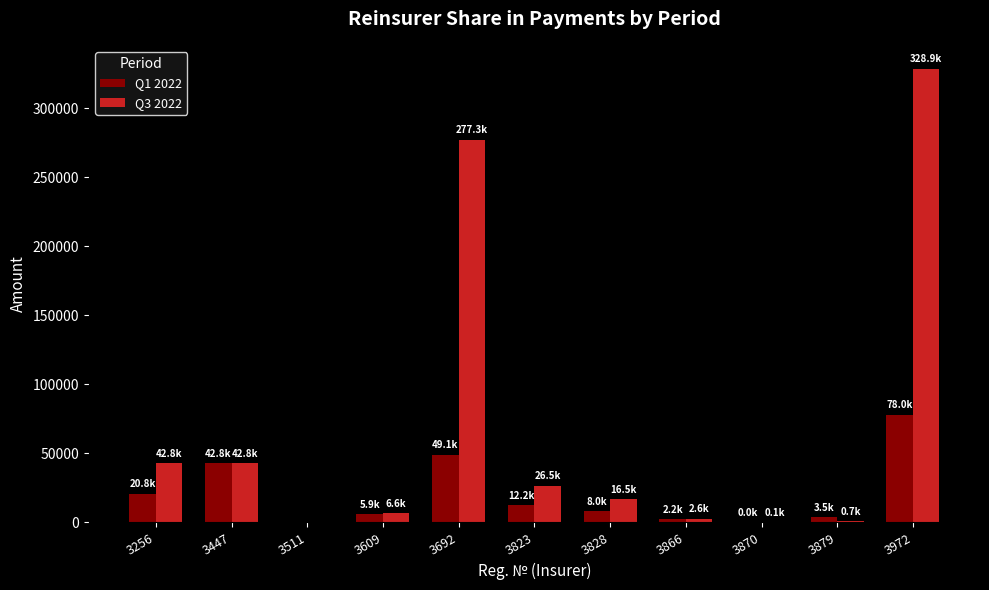

At which label is Q3 2022 closest to 164450?

3692